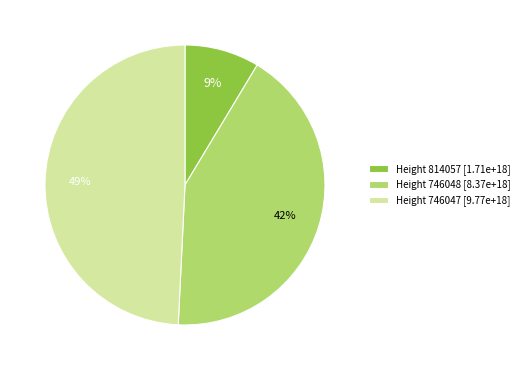

Approximately how many times larger is the value at Height 746048 [8.37e+18] compared to Height 746047 [9.77e+18]?

0.9